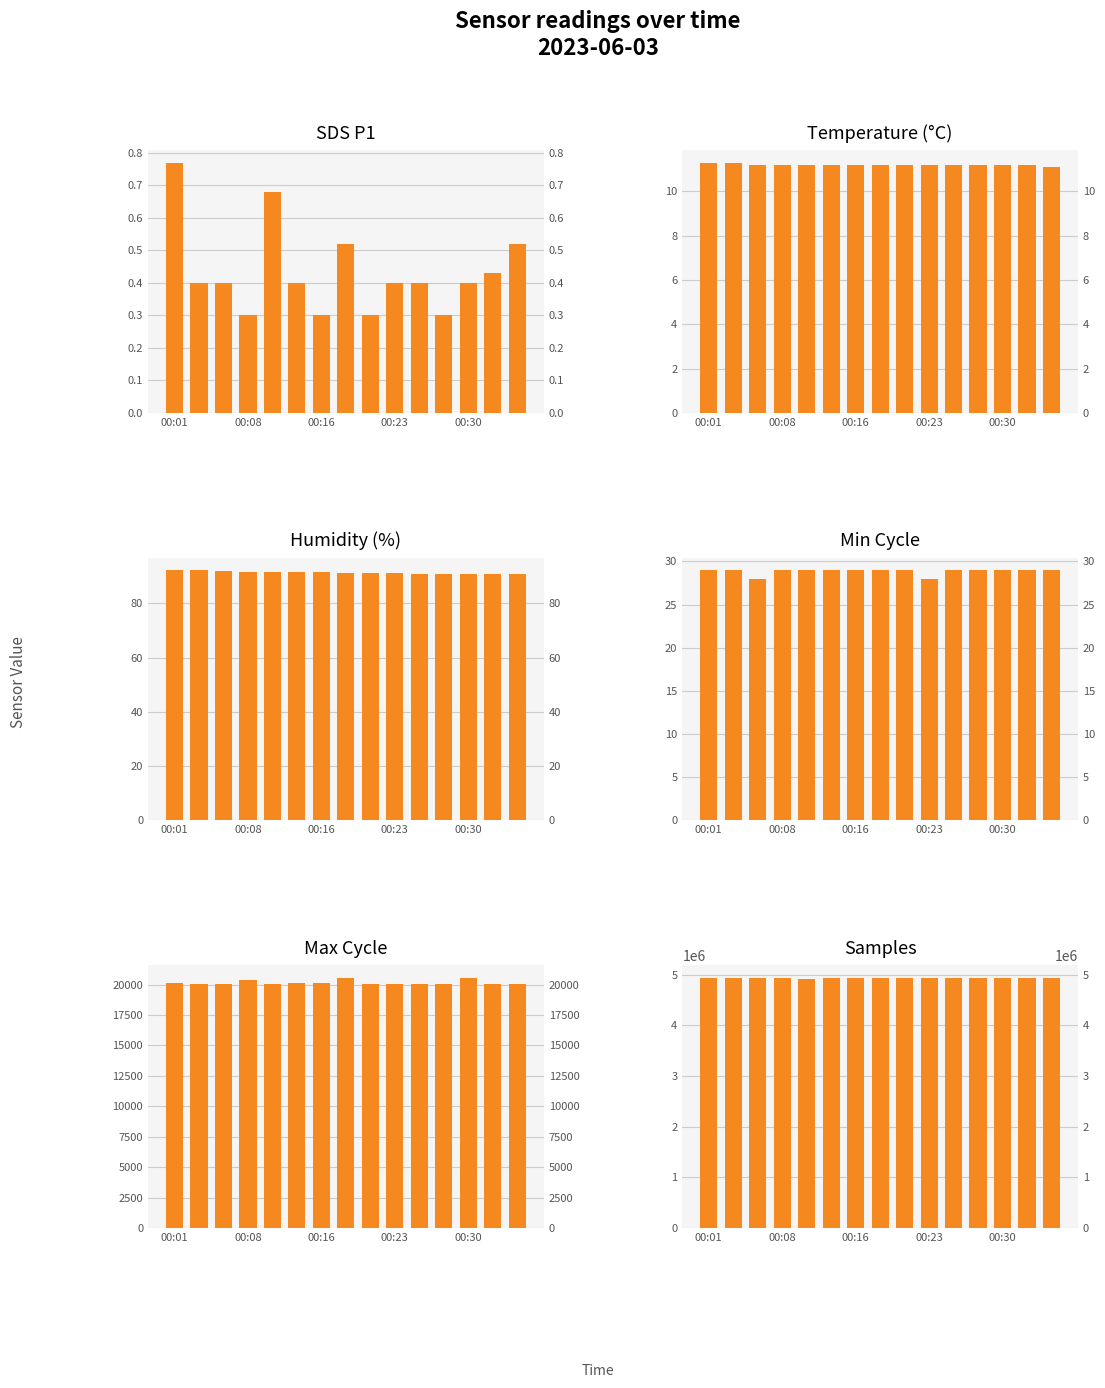

Reading right to left, list all the values displayed in this chart.

SDS_P1: 0.5	0.4	0.4	0.3	0.4	0.4	0.3	0.5	0.3	0.4	0.7	0.3	0.4	0.4	0.8
Temp: 11.1	11.2	11.2	11.2	11.2	11.2	11.2	11.2	11.2	11.2	11.2	11.2	11.2	11.3	11.3
Humidity: 90.7	90.7	91.0	90.9	91.0	91.2	91.3	91.2	91.5	91.4	91.5	91.6	92.0	92.2	92.3
Min_cycle: 29.0	29.0	29.0	29.0	29.0	28.0	29.0	29.0	29.0	29.0	29.0	29.0	28.0	29.0	29.0
Max_cycle: 20082.0	20076.0	20546.0	20044.0	20051.0	20061.0	20051.0	20575.0	20102.0	20122.0	20052.0	20378.0	20063.0	20051.0	20094.0
Samples: 4938169.0	4940789.0	4931343.0	4932509.0	4926731.0	4935449.0	4941008.0	4941561.0	4939663.0	4930705.0	4922967.0	4937612.0	4934998.0	4943816.0	4939869.0